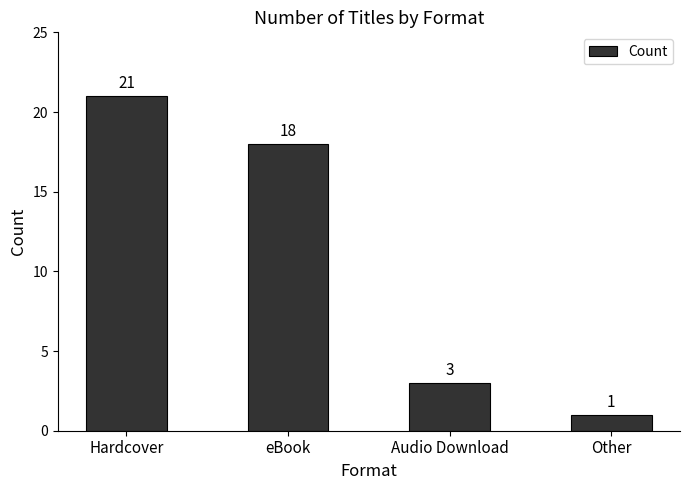

What is the difference between the maximum and minimum values?

20